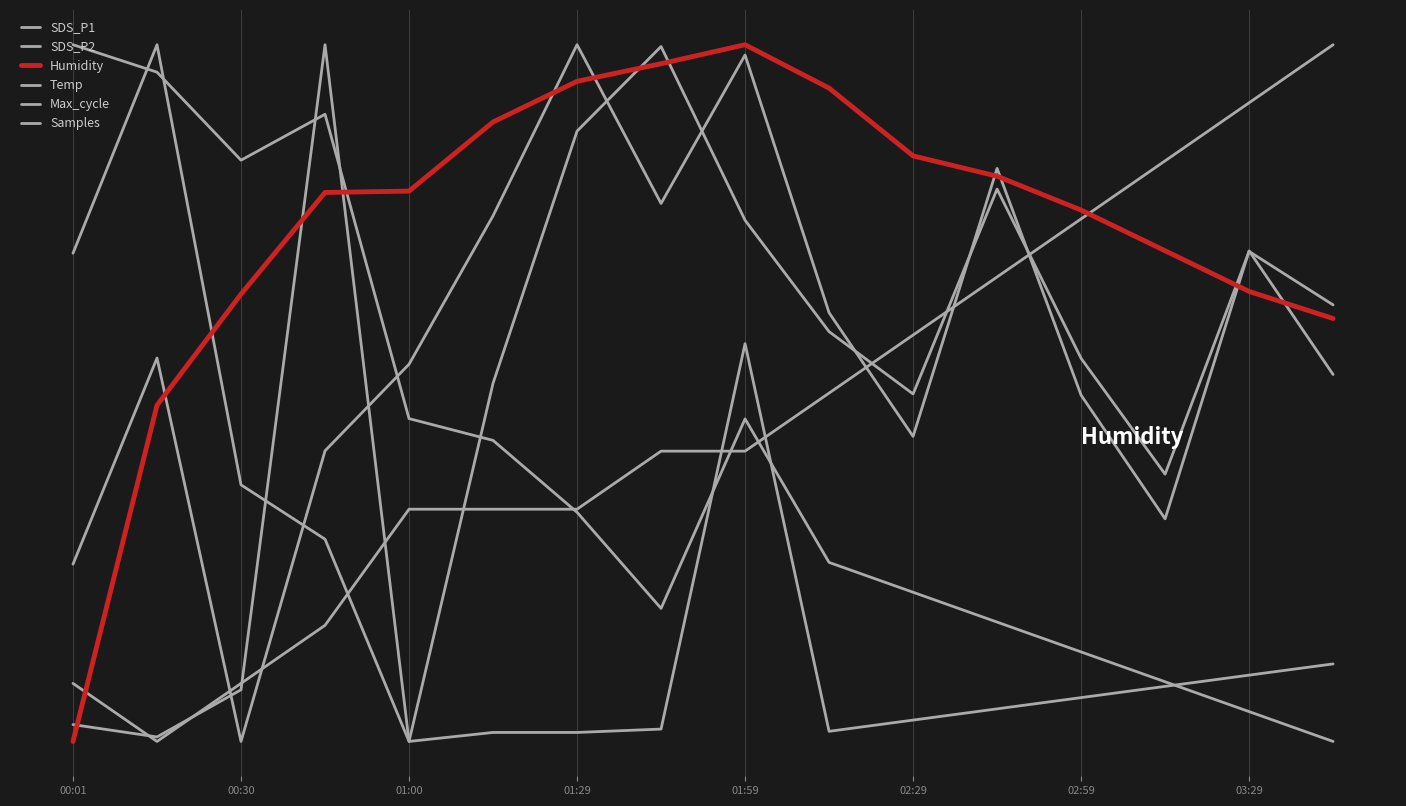

Is this an area chart (filled region under the line)?

No